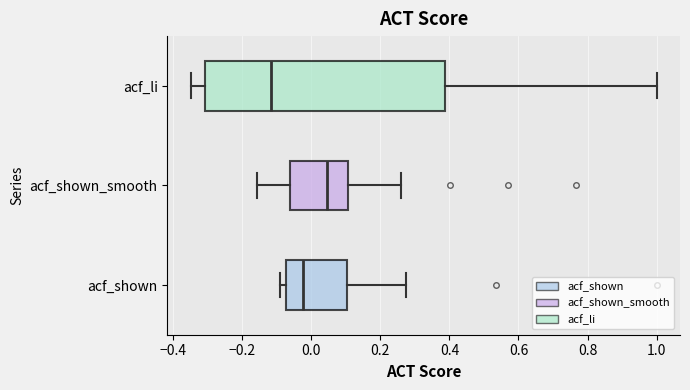

Where is the left edge of the box for acf_shown_smooth on the x-axis? The values are not printed on the chart, so give them approximately, as read against the axis.

-0.06